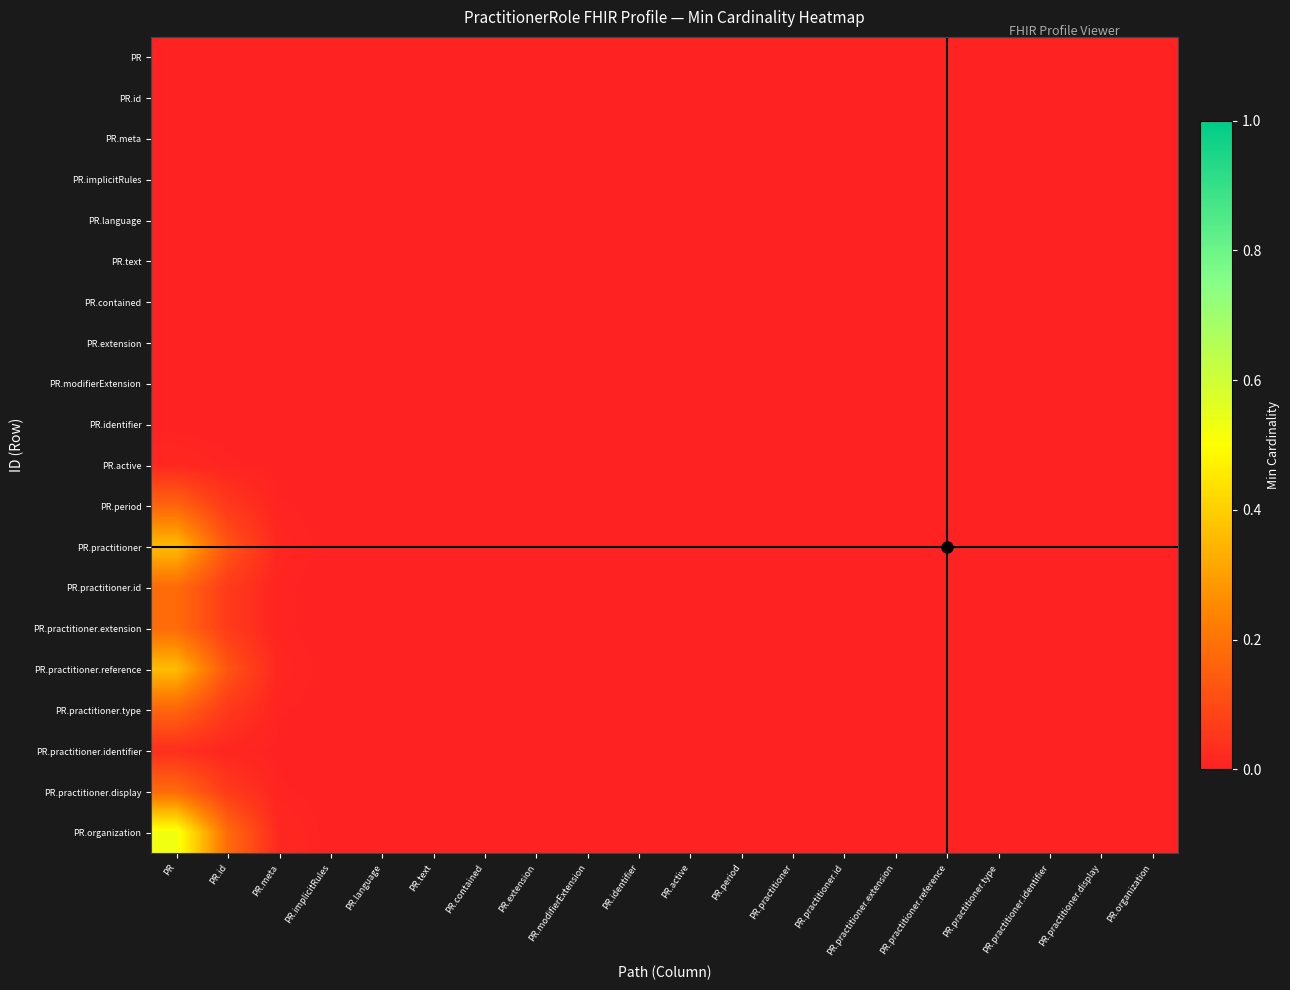

At how many categories does at least one series exceed 0?

4